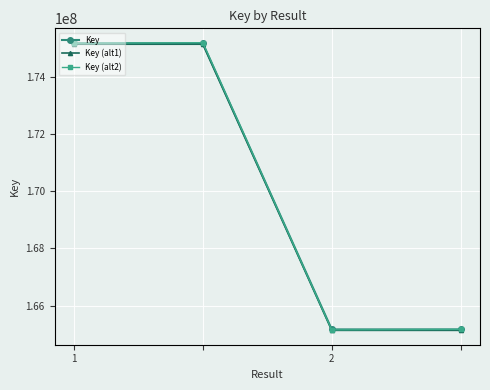

What is the average value of the Key series?

170168915.5